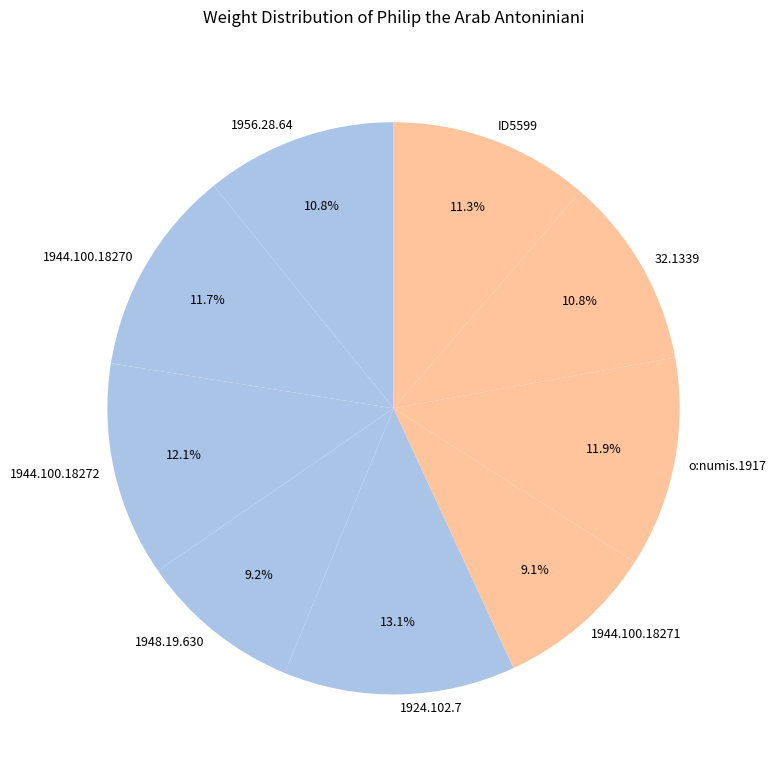

What percentage is NOT represented by 1944.100.18270?

88.3%